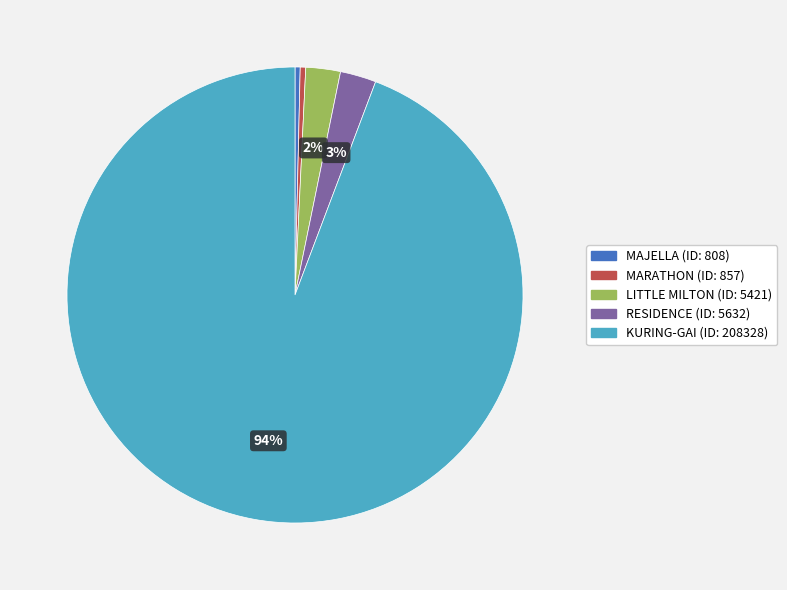

To the nearest percent, what is the average slice percentage?

20%